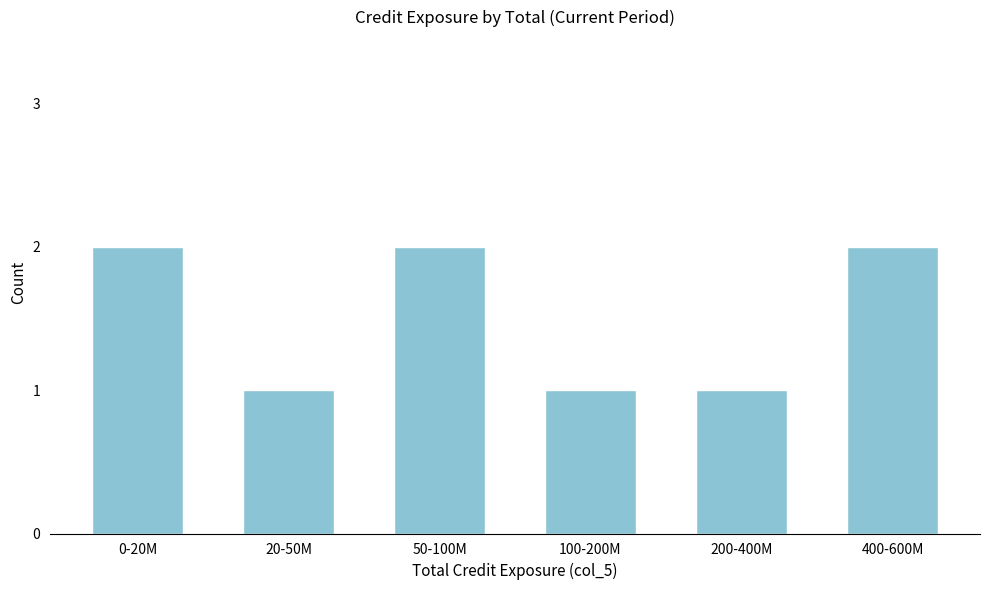

Reading right to left, list all the values displayed in this chart.

400-600M=2	200-400M=1	100-200M=1	50-100M=2	20-50M=1	0-20M=2